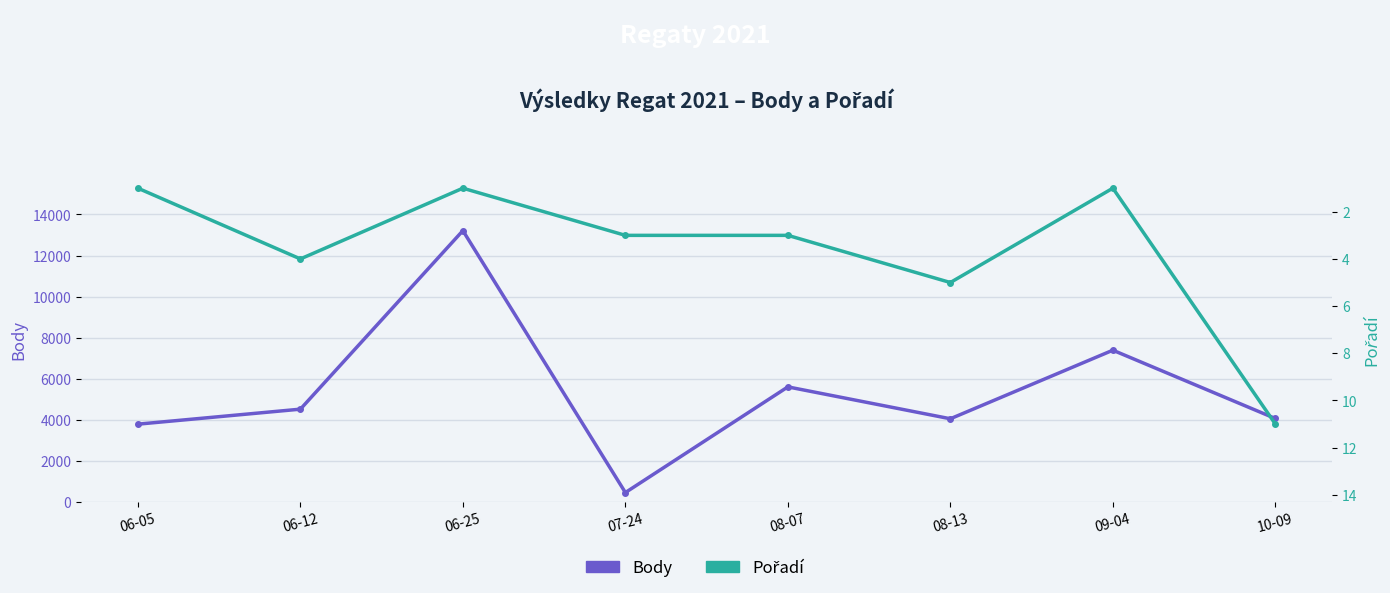

Reading left to right, list all the values displayed in this chart.

Body: 06-05=3784	06-12=4515	06-25=13212	07-24=452	08-07=5600	08-13=4047	09-04=7387	10-09=4060
Pořadí: 06-05=1	06-12=4	06-25=1	07-24=3	08-07=3	08-13=5	09-04=1	10-09=11